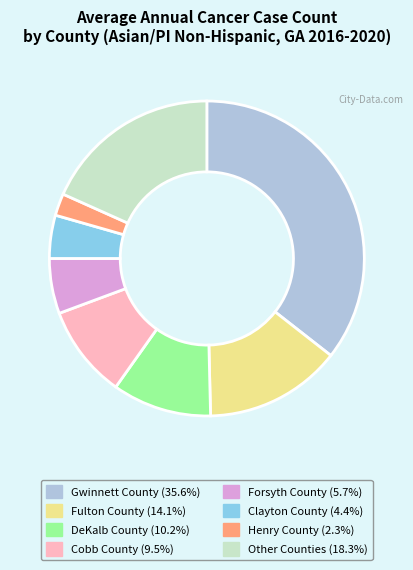

How many slices are in this pie chart?

8